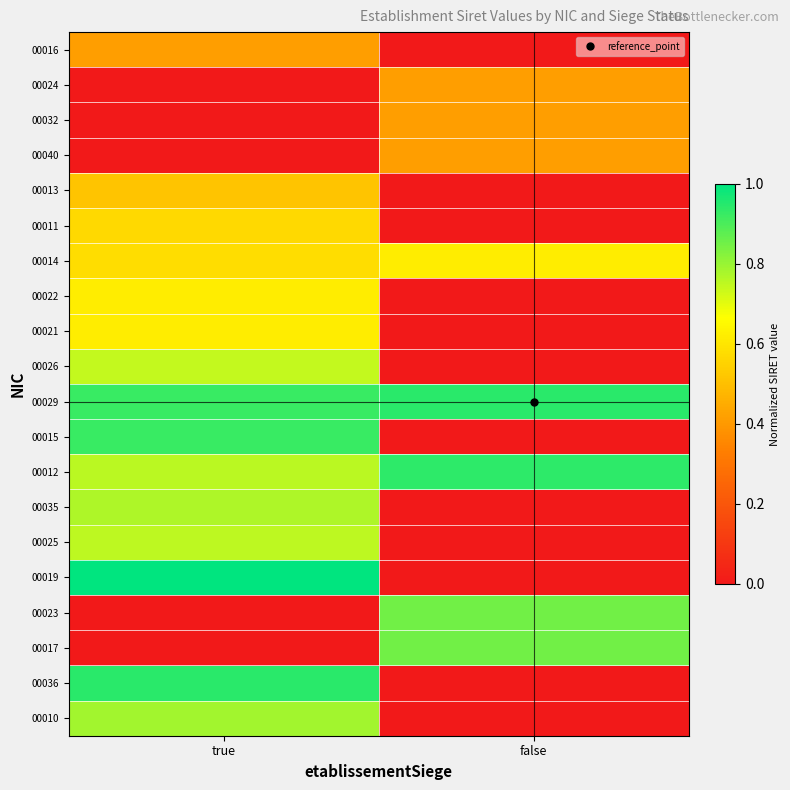

Count the number of categories in the chart.

2